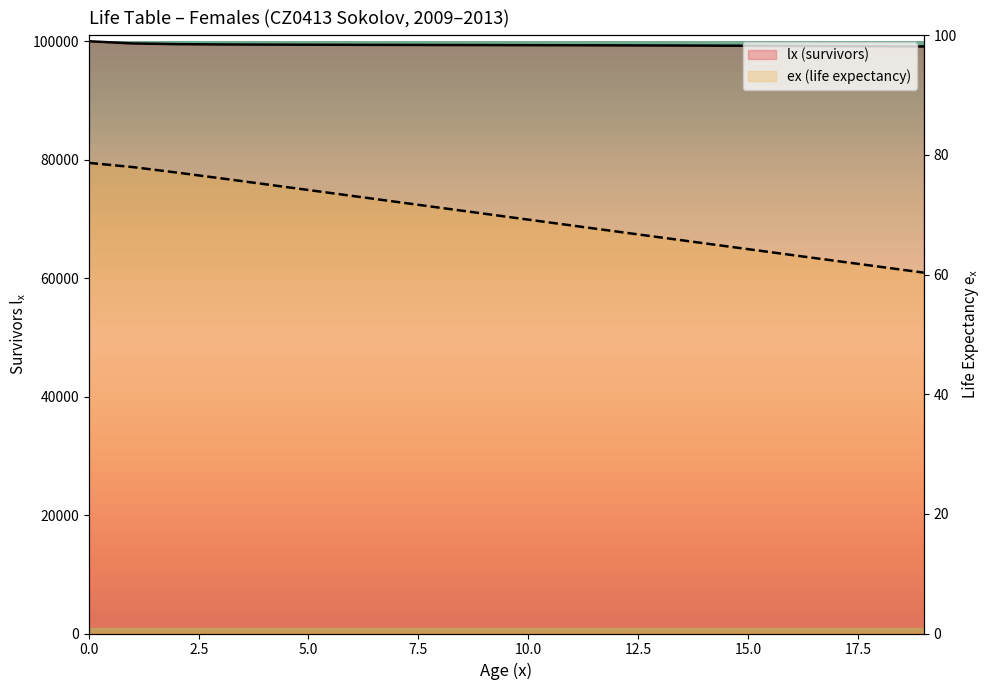

True or false: ex (life expectancy) and lx (survivors) cross at least once.

False